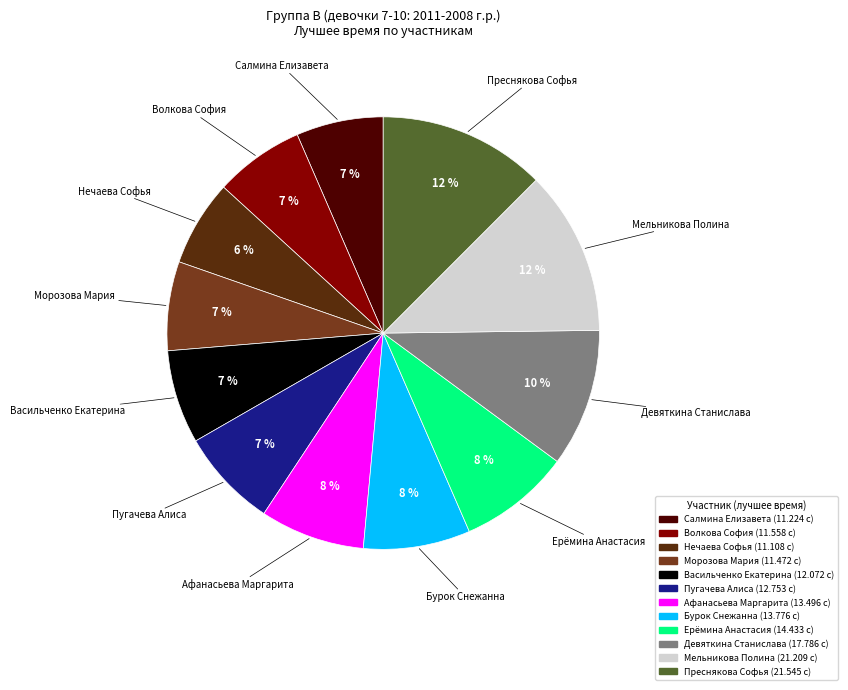

Approximately how many times larger is the value at Мельникова Полина compared to Преснякова Софья?

1.0